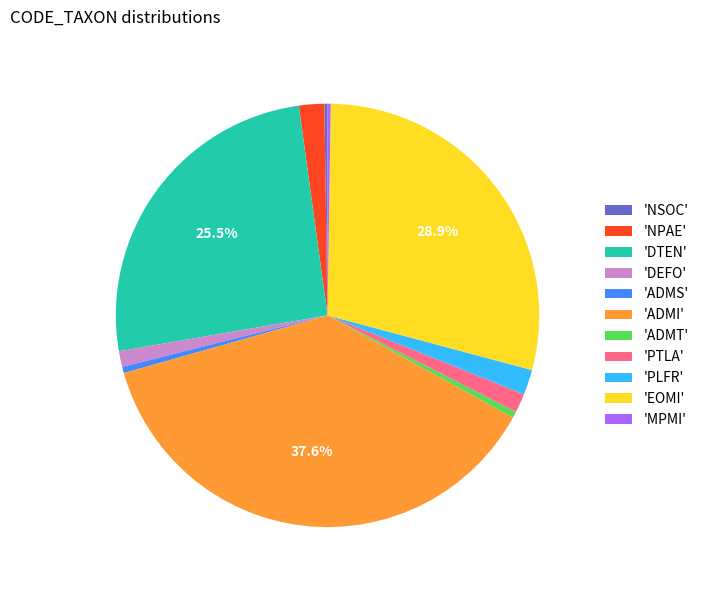

Approximately how many times larger is the value at 'NPAE' compared to 'PLFR'?

1.0